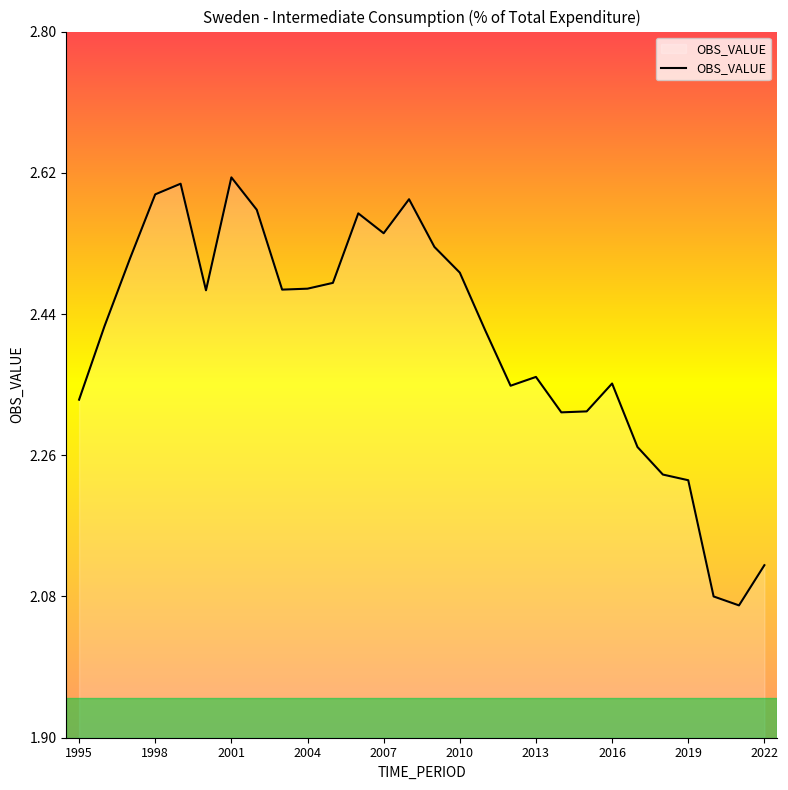

What is the average value?

2.4